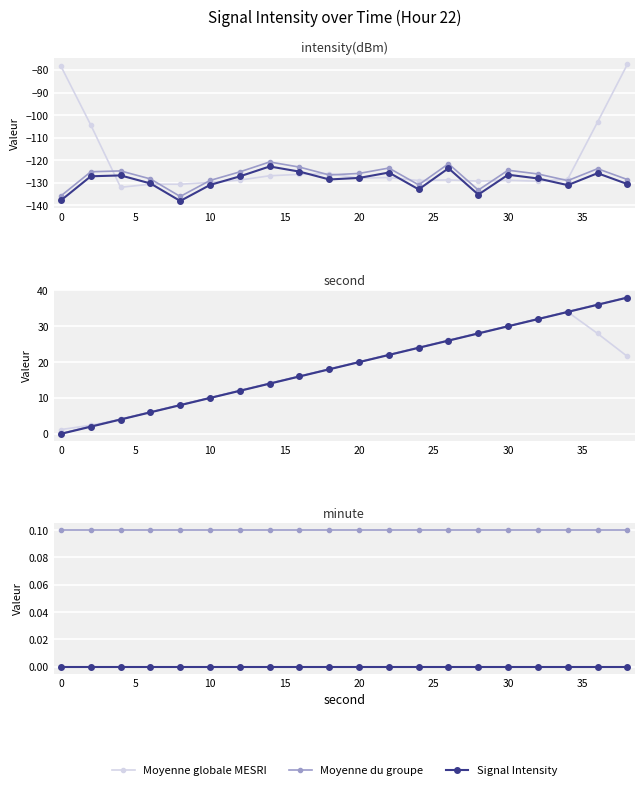

True or false: Moyenne du groupe and Signal Intensity intersect in this chart.

False